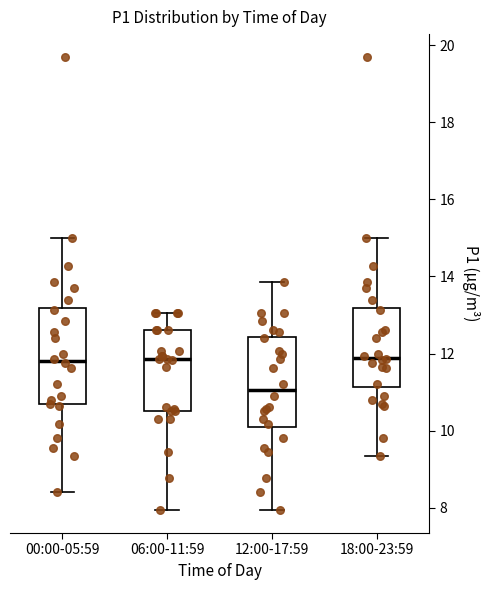

Where does the upper whisker of the box for 00:00-05:59 end on the y-axis? The values are not printed on the chart, so give them approximately, as read against the axis.

15.0